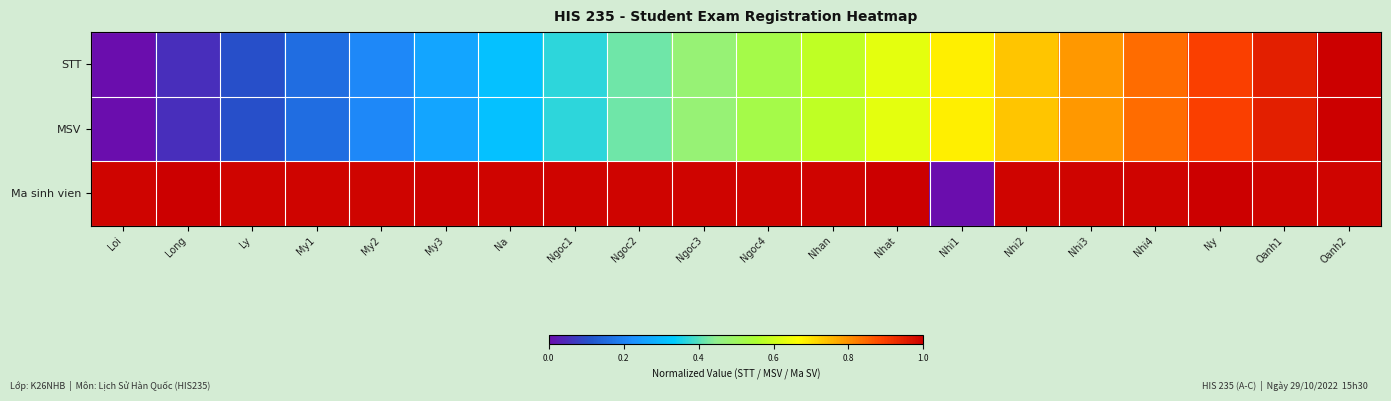

Between Loi and Nhi3, which is larger?

Nhi3